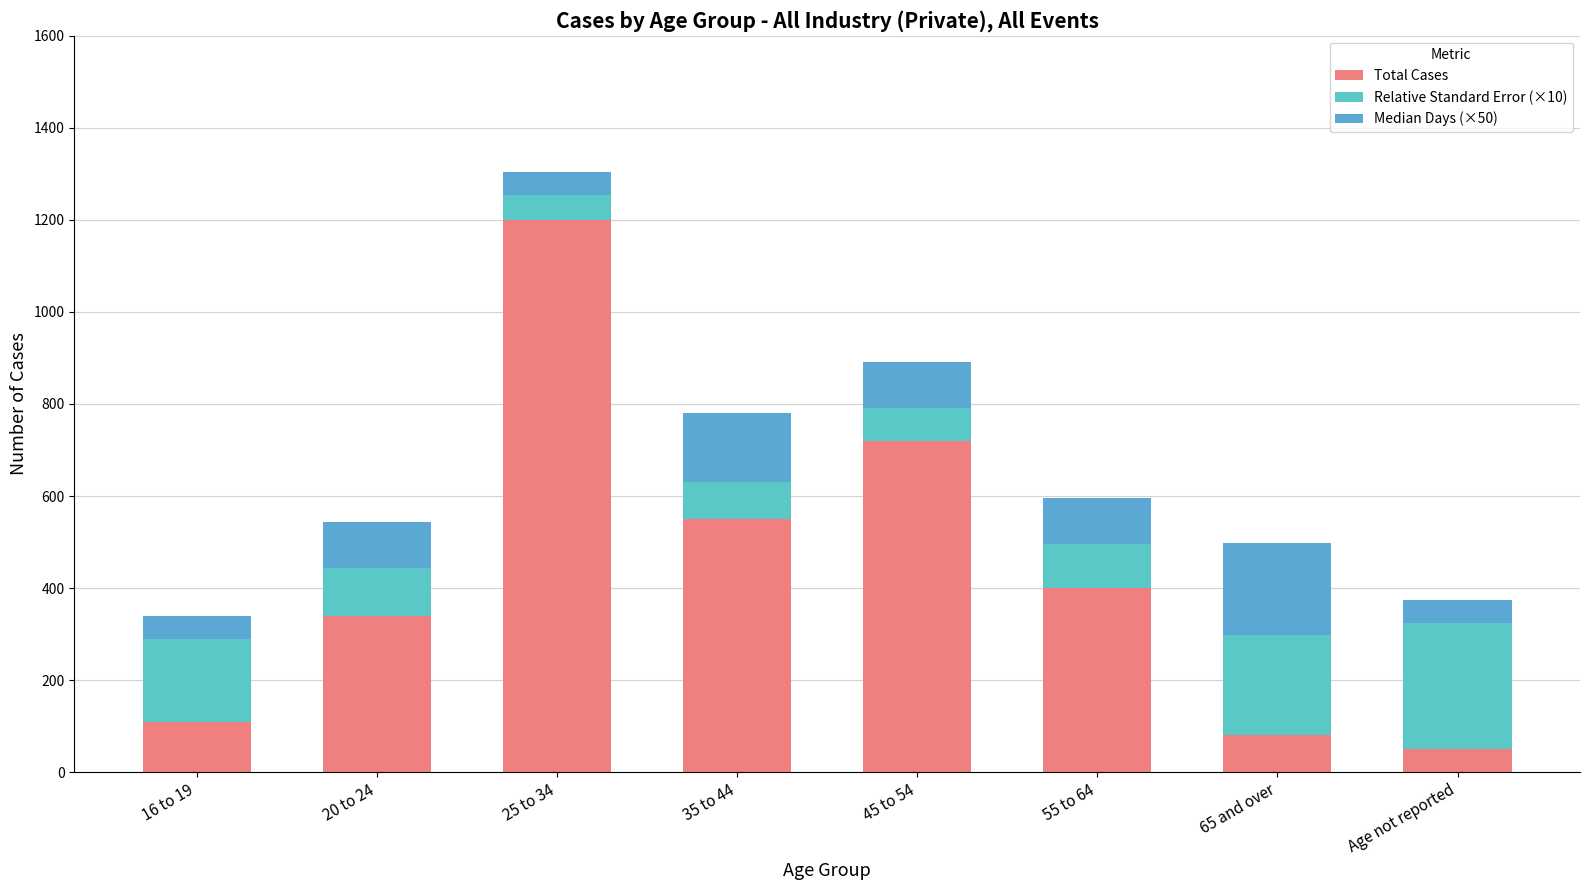

Which series has the widest spread of values?

Total Cases